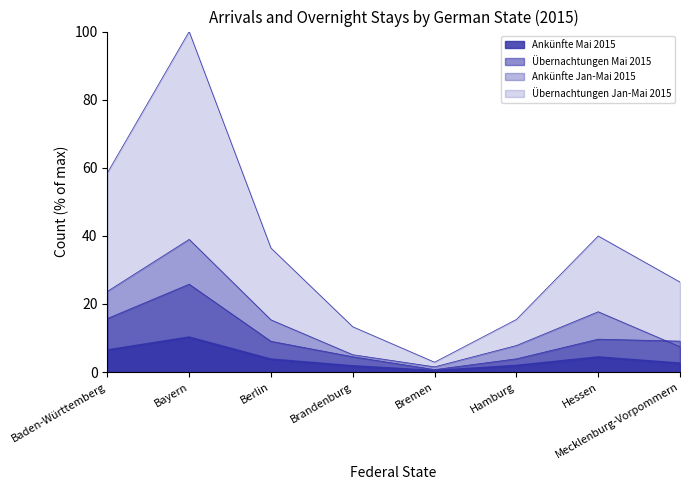

True or false: Übernachtungen Mai 2015 and Ankünfte Jan-Mai 2015 intersect in this chart.

True